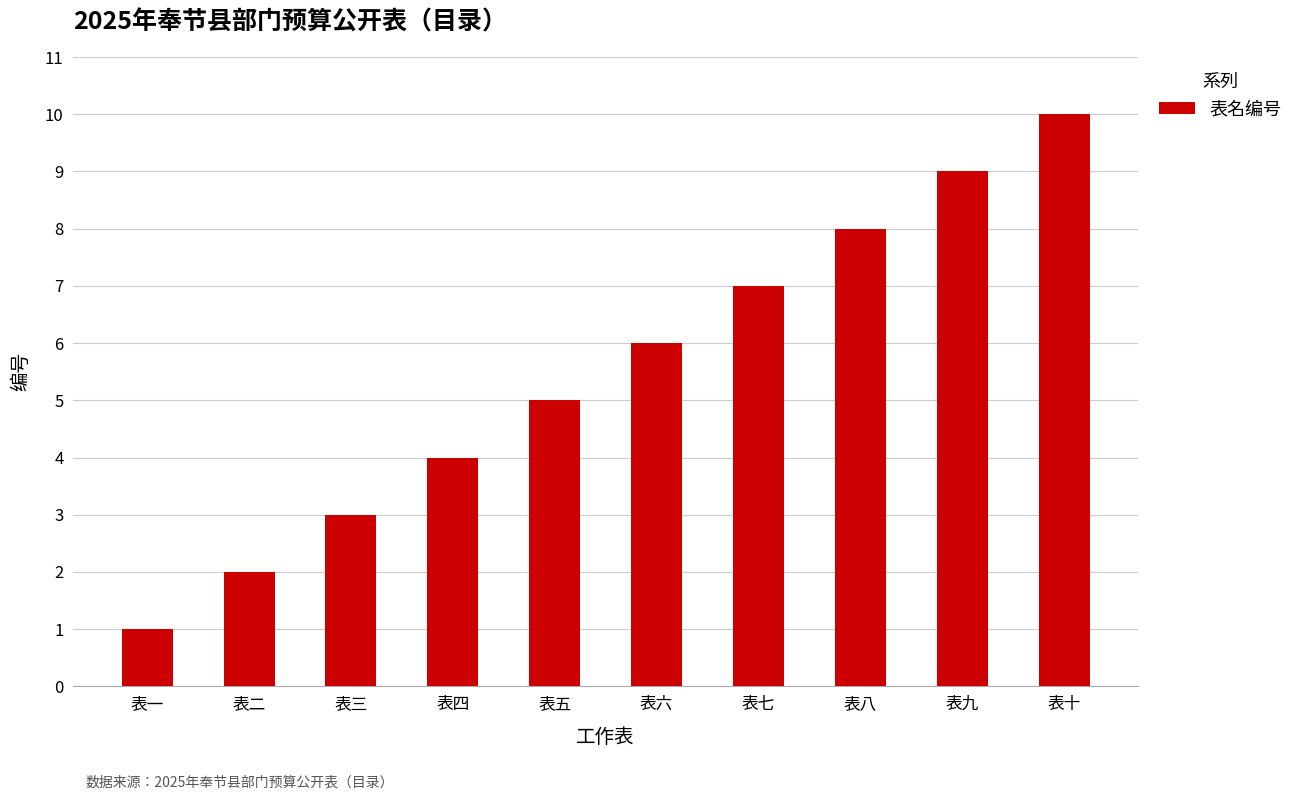

What is the value of the 4th bar from the left?

4